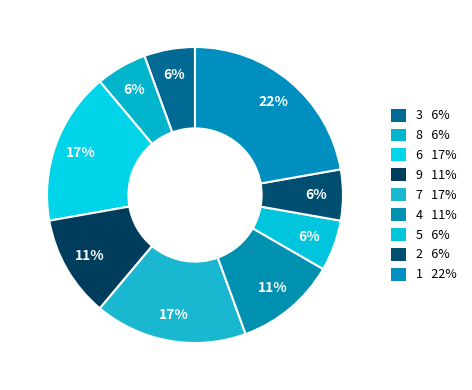

Does any single category account for the majority?

No